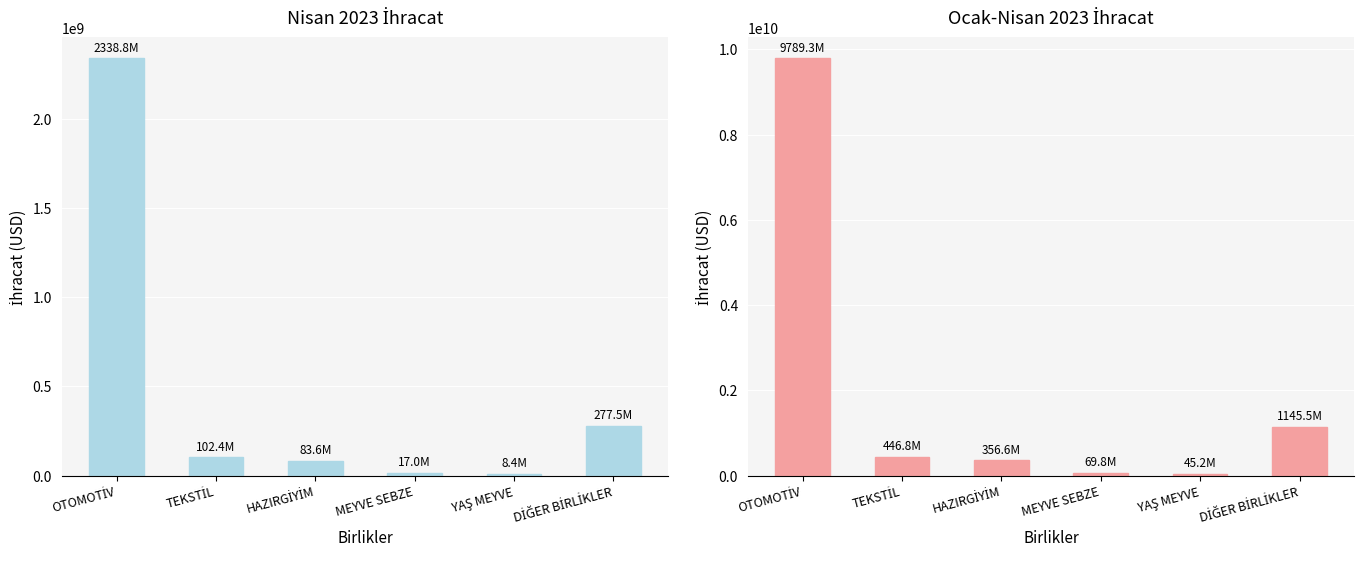

Is the value of Nisan 2023 at DİĞER BİRLİKLER greater than the value of Ocak-Nisan 2023 at YAŞ MEYVE?

Yes